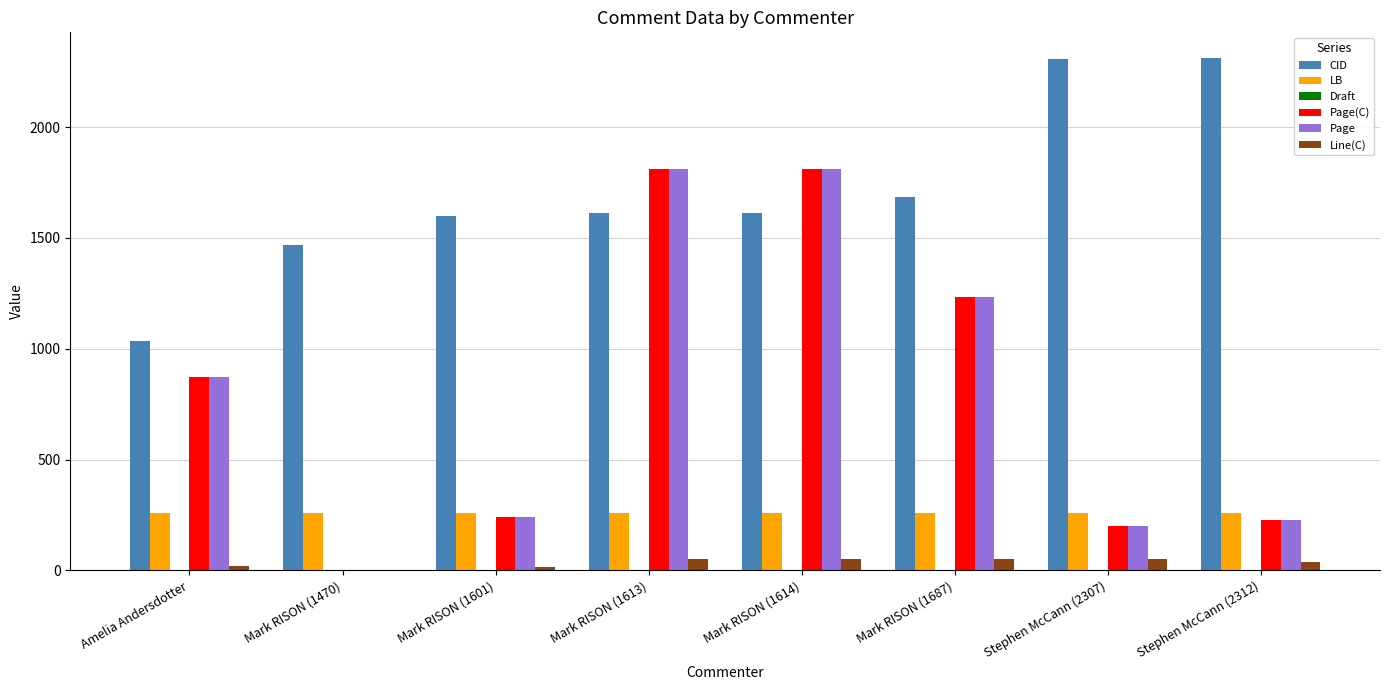

What is the maximum value for Line(C)?

53